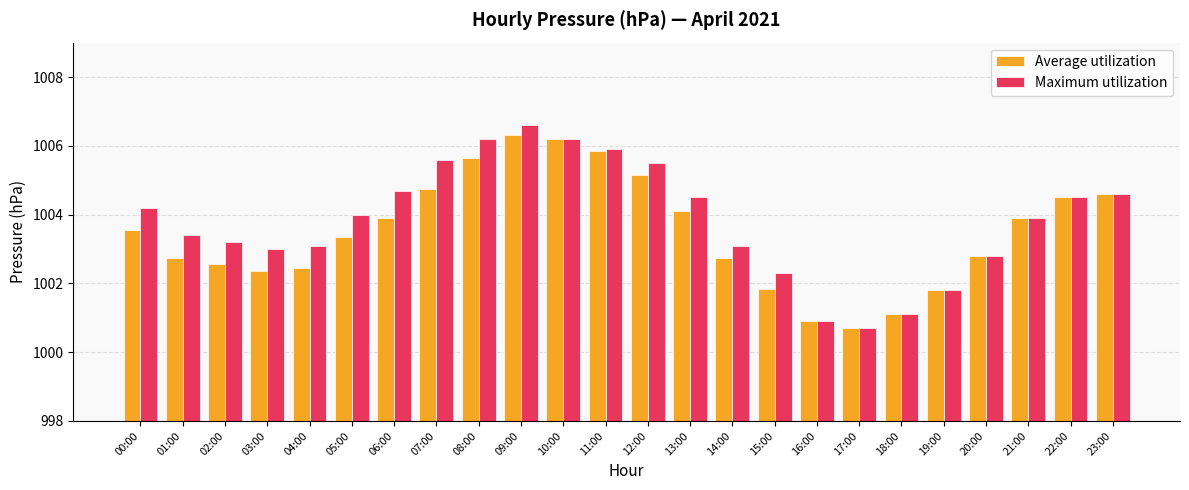

What is the difference between the highest and lowest values at 13:00?

0.4